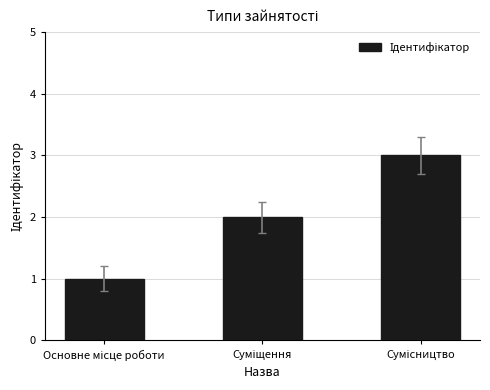

What is the greatest value displayed?

3